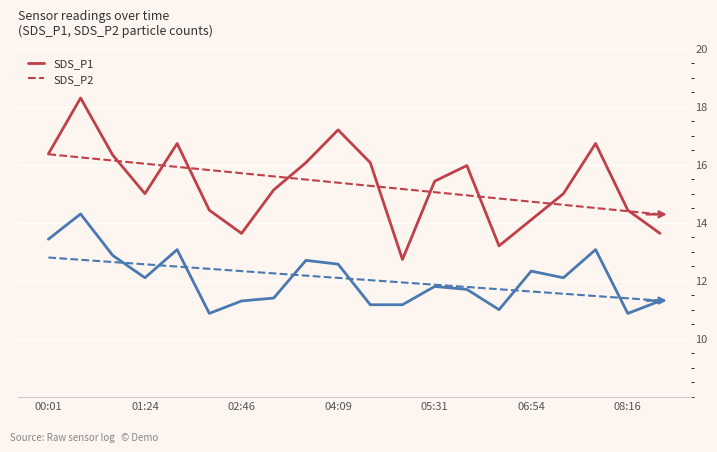

Is it true that SDS_P2 equals 22.1 at 17?

False